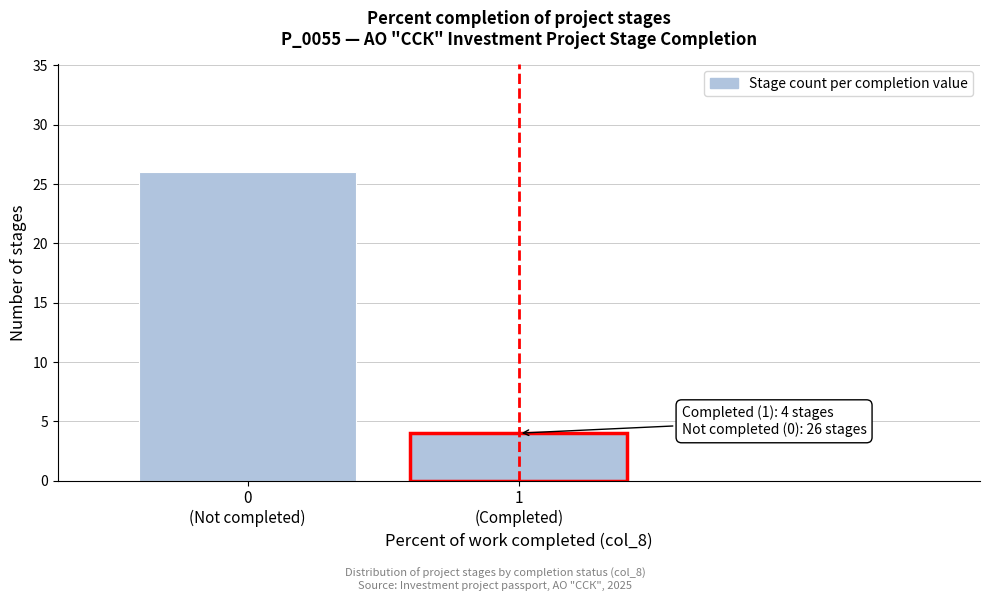

Reading left to right, list all the values displayed in this chart.

26	4